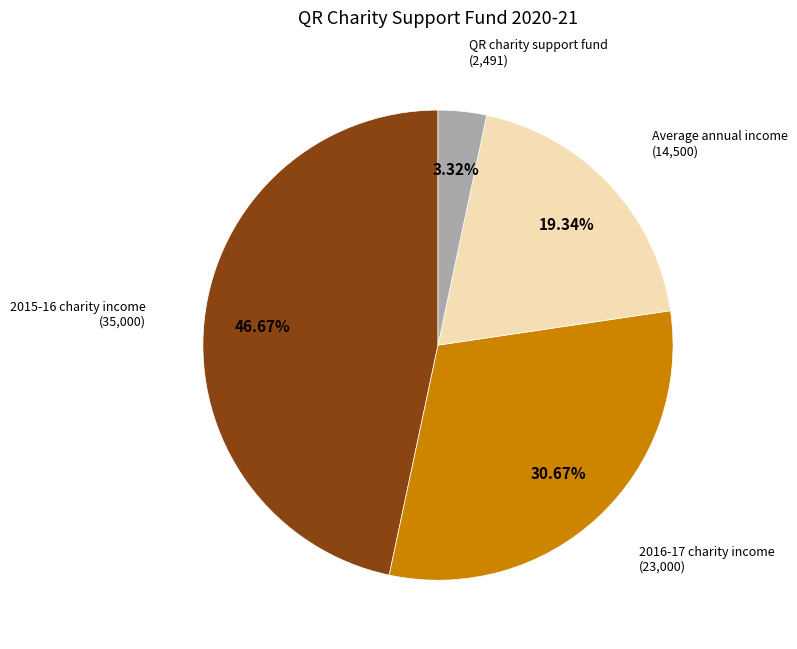

Is there a majority slice in this chart?

No